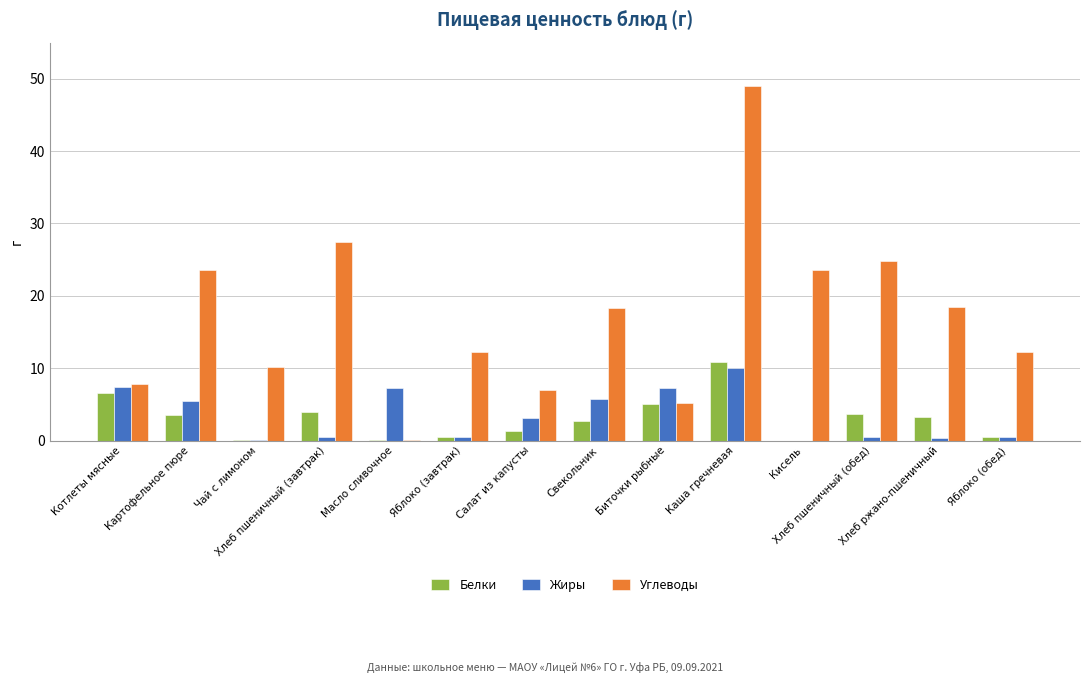

What is the maximum value for Жиры?

10.1